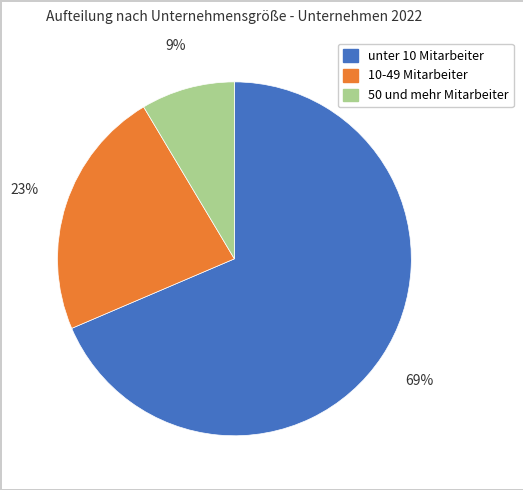

Between 10-49 Mitarbeiter and 50 und mehr Mitarbeiter, which is larger?

10-49 Mitarbeiter